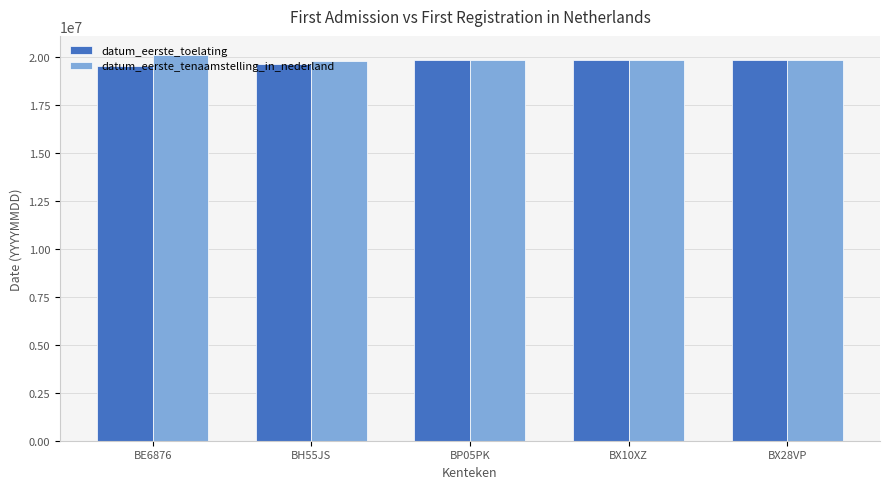

What is the sum of the datum_eerste_tenaamstelling_in_nederland values at BH55JS and BP05PK?

39650923